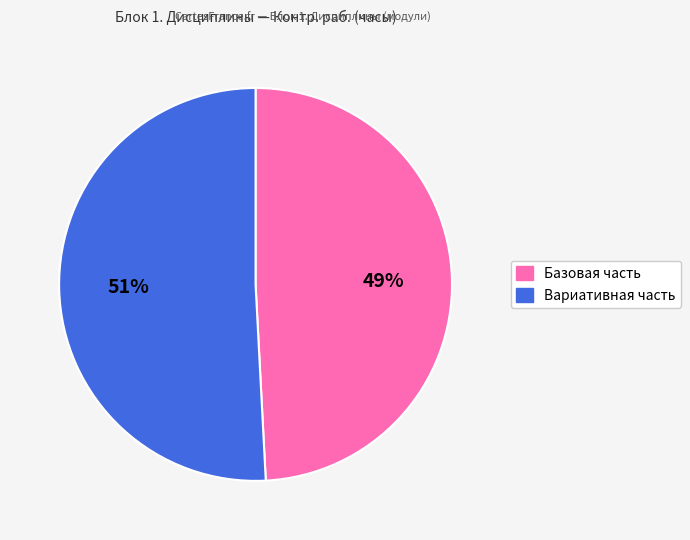

How many slices are in this pie chart?

2